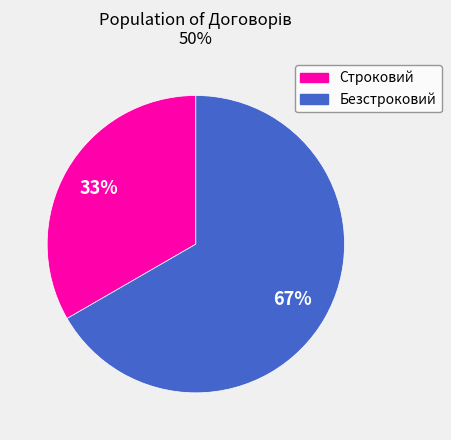

Is it true that Строковий is 42% of the pie?

False